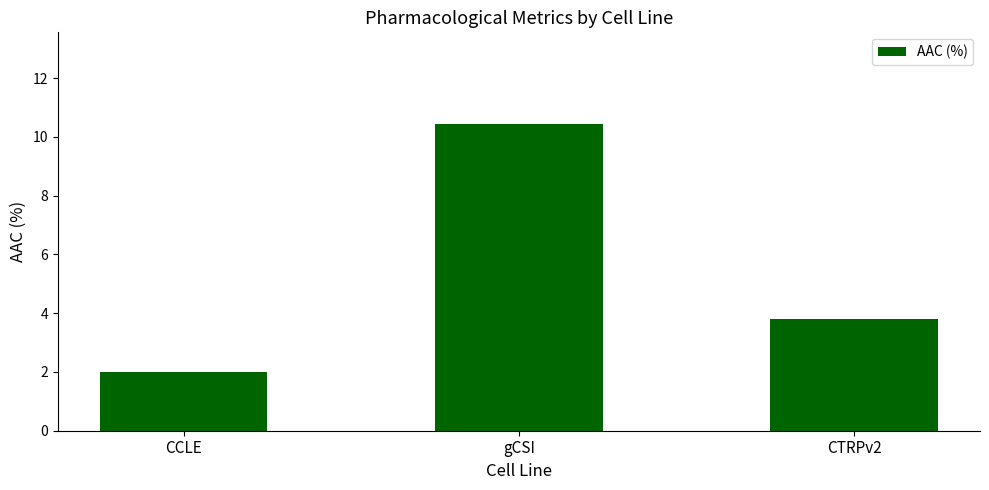

List the labels in order of value, largest first.

gCSI, CTRPv2, CCLE